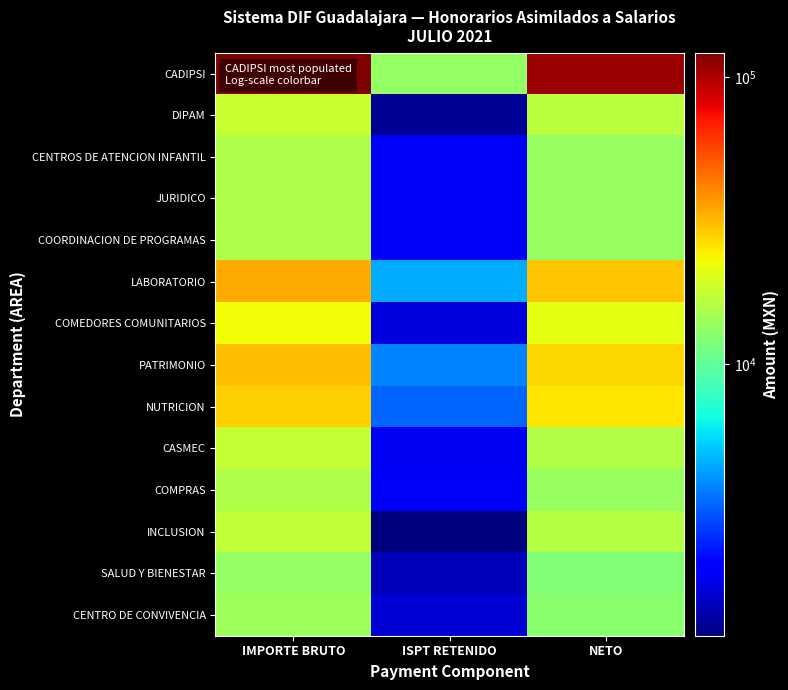

Between ISPT RETENIDO and NETO, which series saw the biggest shift?

CADIPSI